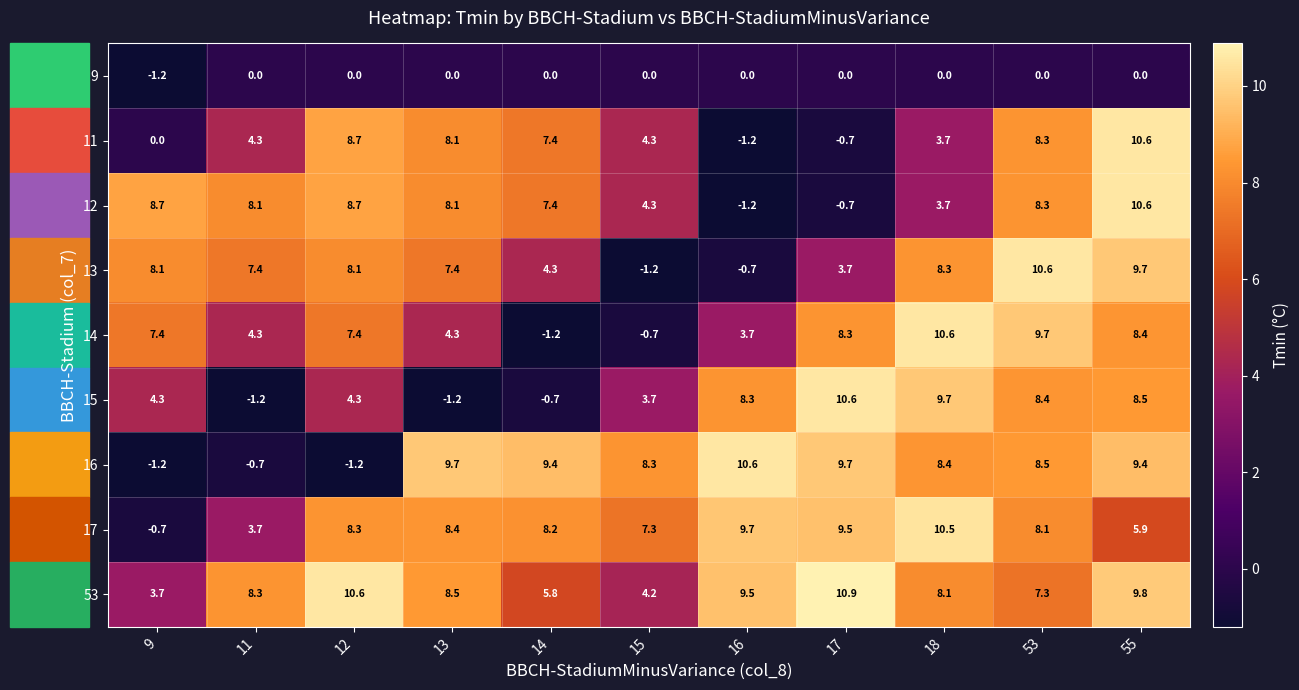

What is the difference between the maximum and minimum values in the 15 series?

11.8